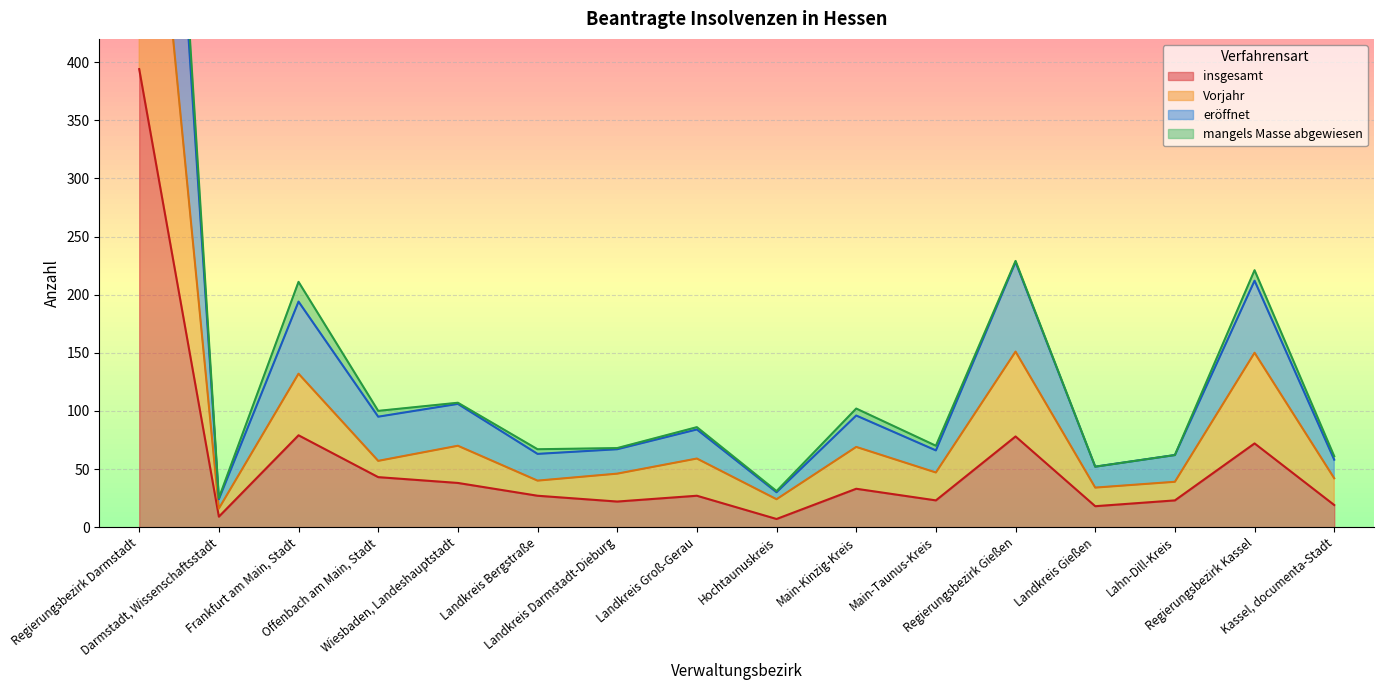

Which category has the lowest value in the Vorjahr series?

Darmstadt, Wissenschaftsstadt